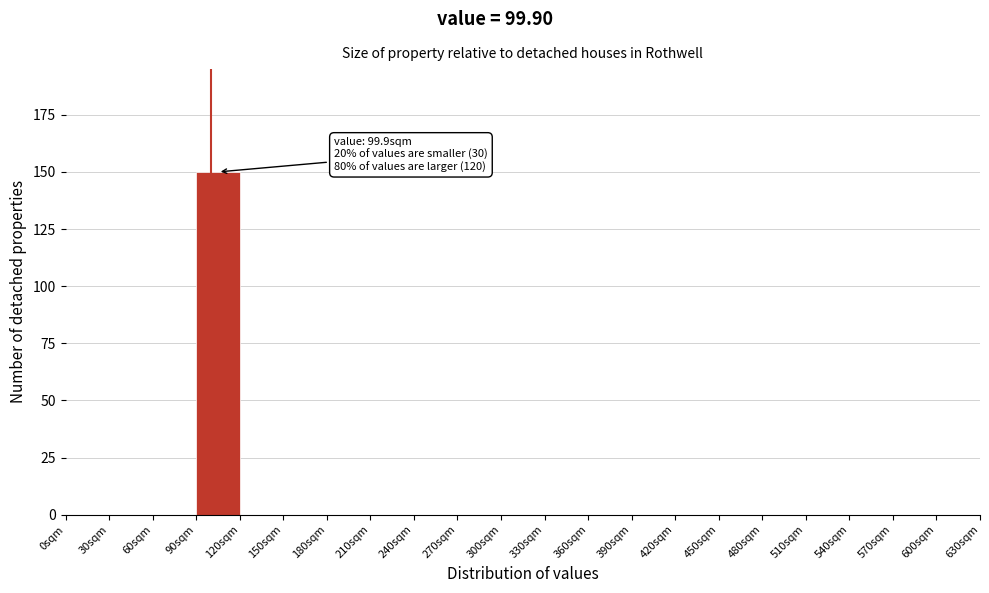

Which range on the x-axis has the tallest bar?

90 to 120